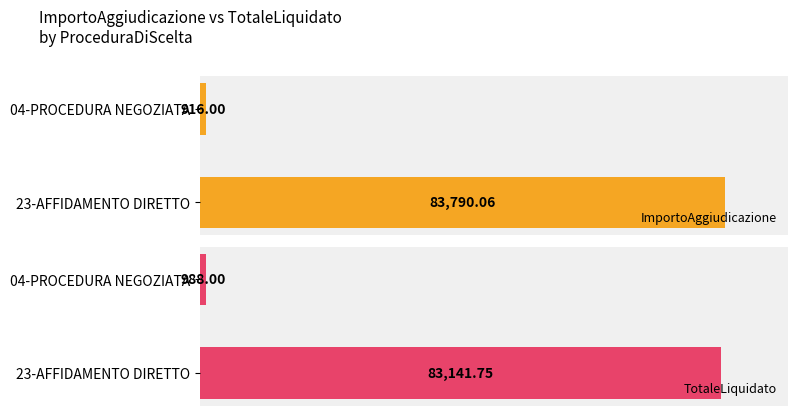

What is the minimum value for TotaleLiquidato?

988.0